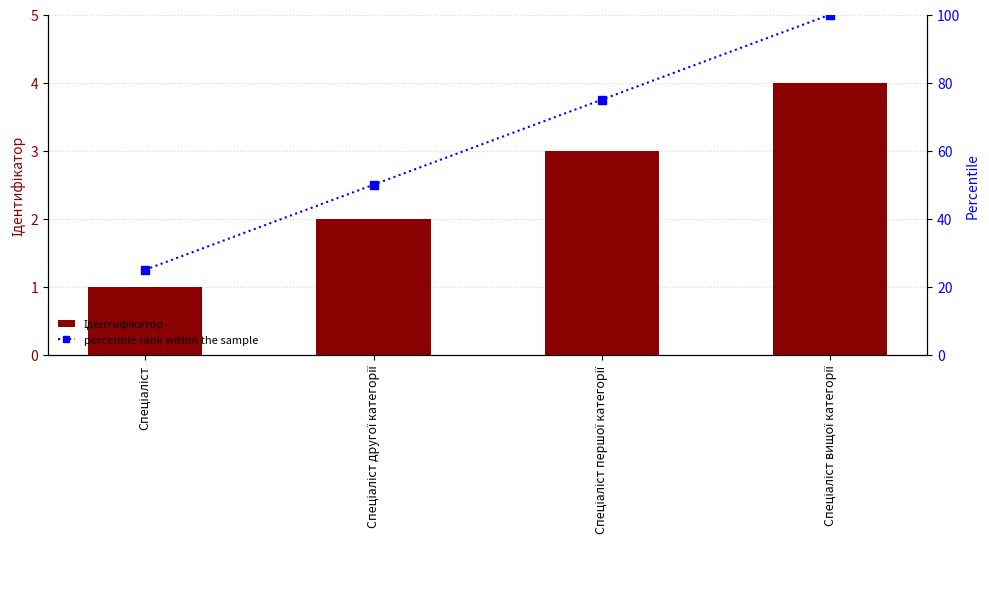

Reading right to left, list all the values displayed in this chart.

Ідентифікатор: 4	3	2	1
percentile rank within the sample: 100	75	50	25